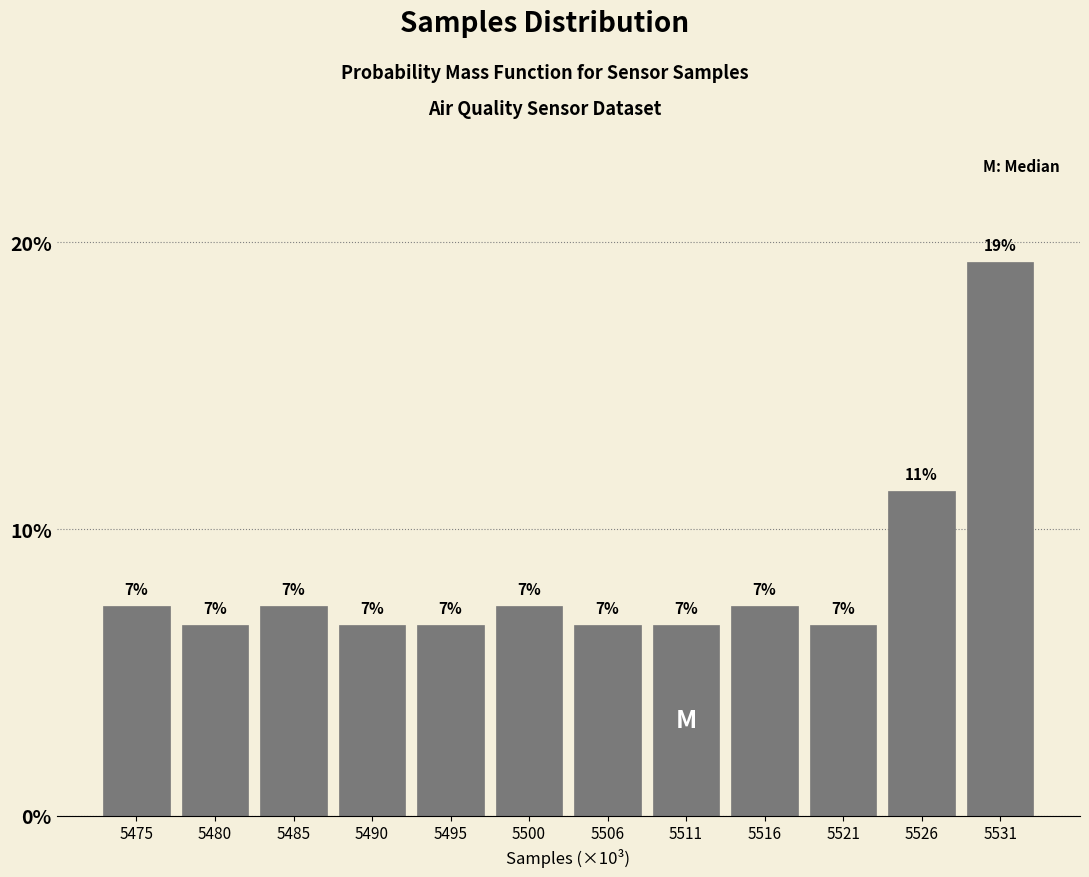

Does the chart contain any negative values?

No